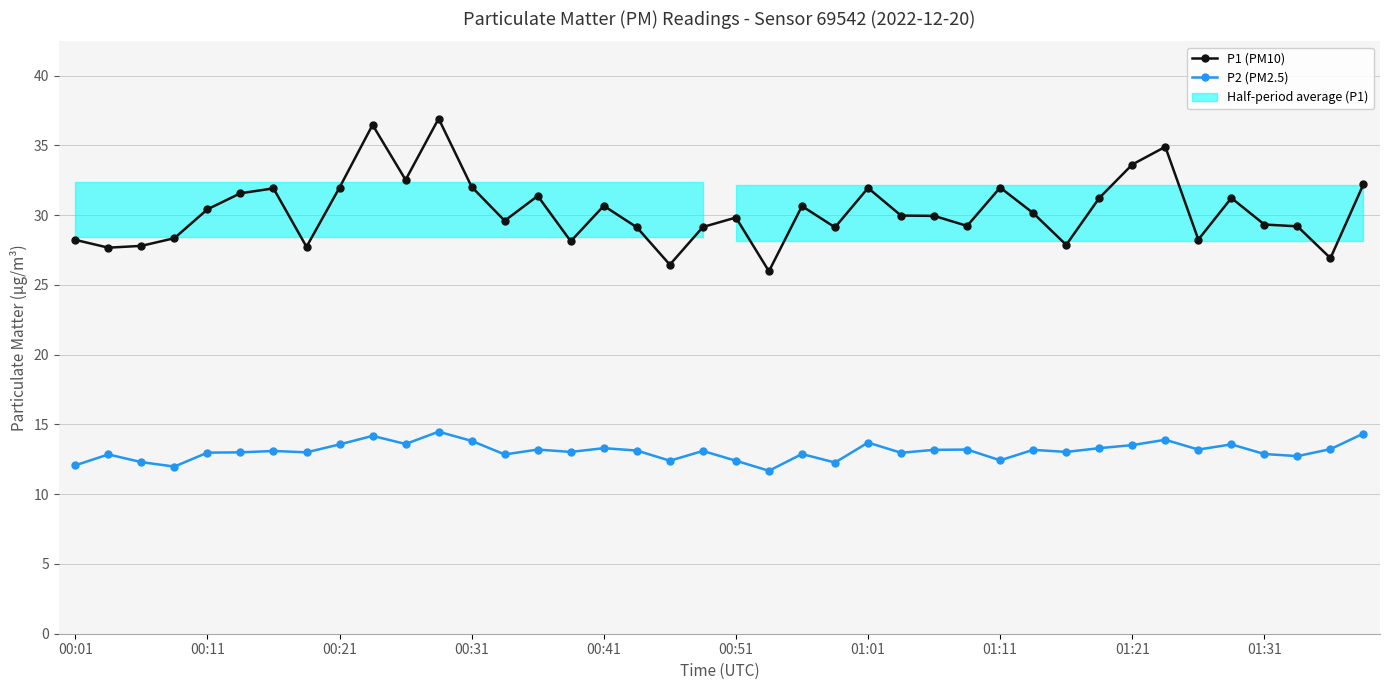

What is the difference between the P2 (PM2.5) values at 27 and 01:31?

1.0